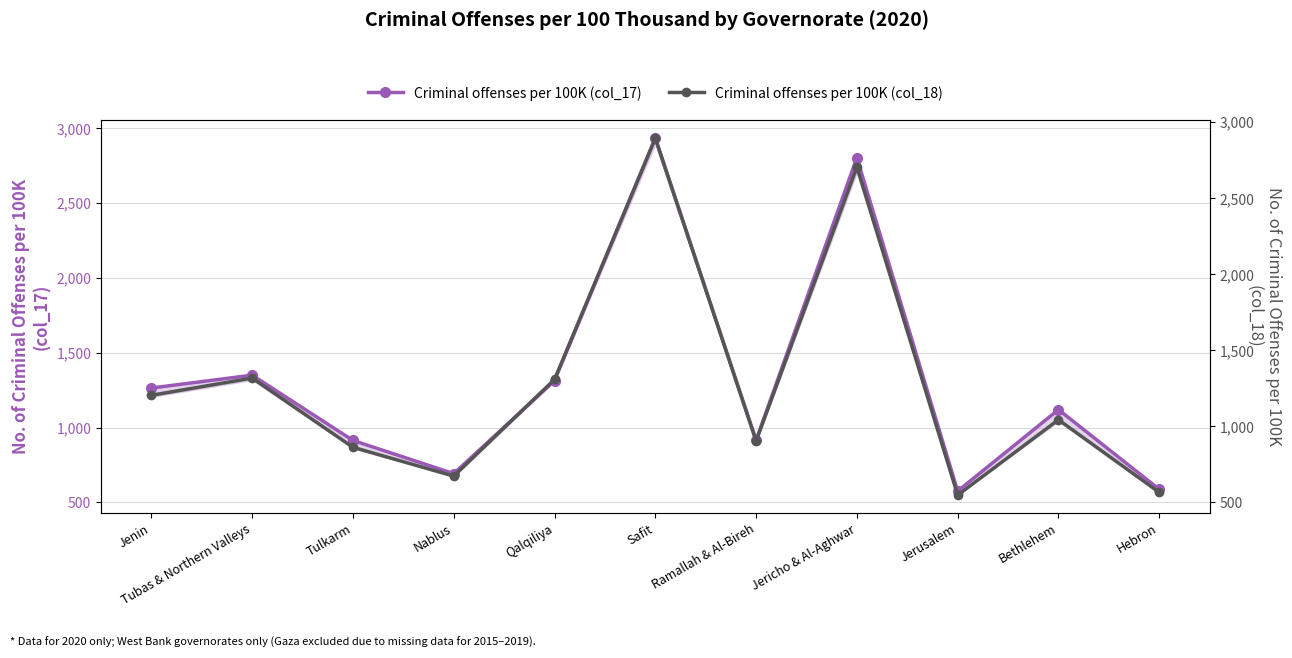

In criminal offenses per 100 thousand (col_18), how many points are higher than both neighbors (excluding endpoints)?

4